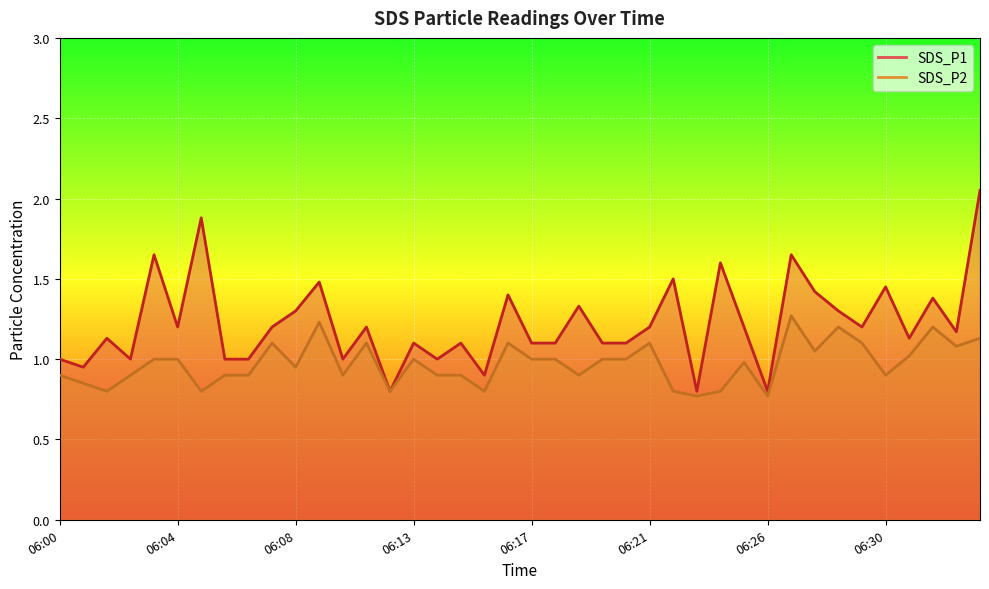

What are all the series names shown in the legend?

SDS_P1, SDS_P2